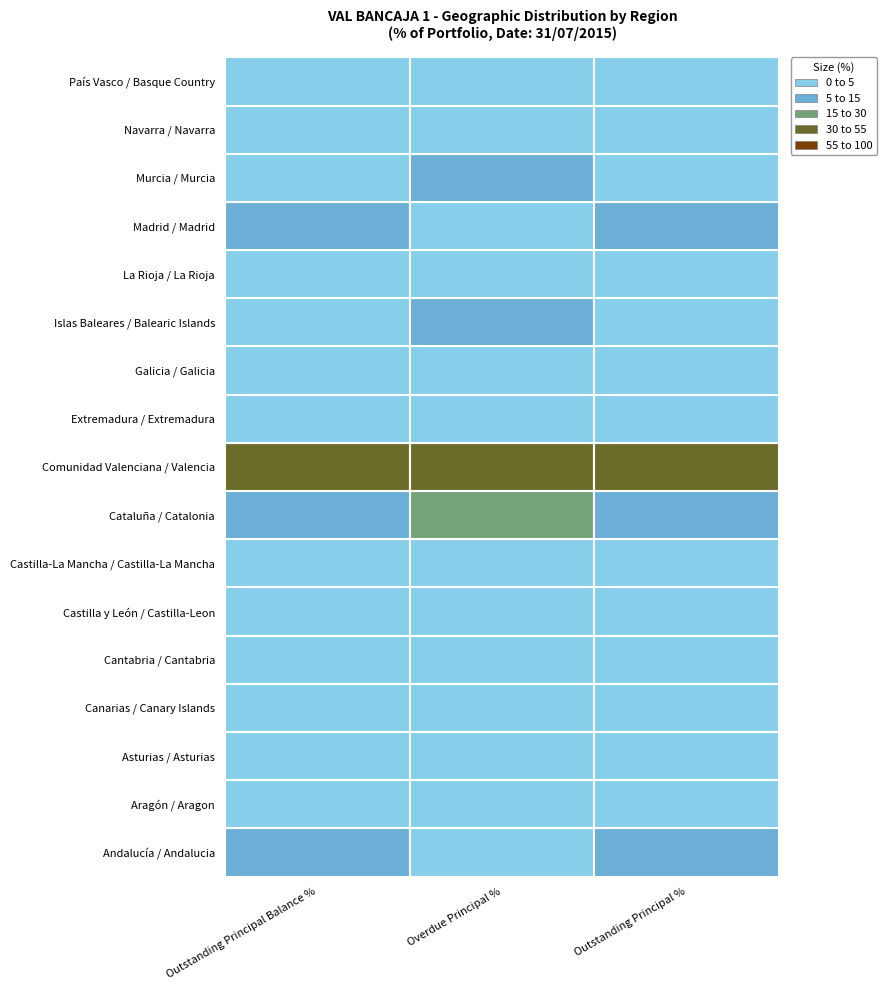

Reading left to right, extract all data points from this chart.

Andalucía / Andalucia: 9.9	3.3	10.0
Aragón / Aragon: 1.3	0.5	1.3
Asturias / Asturias: 1.8	0.0	1.8
Canarias / Canary Islands: 1.5	4.0	1.4
Cantabria / Cantabria: 0.5	0.0	0.5
Castilla y León / Castilla-Leon: 1.1	0.3	1.2
Castilla-La Mancha / Castilla-La Mancha: 3.4	0.9	3.4
Cataluña / Catalonia: 9.0	16.4	8.9
Comunidad Valenciana / Valencia: 53.6	51.2	53.6
Extremadura / Extremadura: 0.3	0.3	0.3
Galicia / Galicia: 0.9	0.0	0.9
Islas Baleares / Balearic Islands: 3.8	14.3	3.6
La Rioja / La Rioja: 0.2	0.0	0.2
Madrid / Madrid: 7.2	0.3	7.2
Murcia / Murcia: 3.8	5.7	3.8
Navarra / Navarra: 0.4	2.8	0.4
País Vasco / Basque Country: 1.4	0.1	1.4